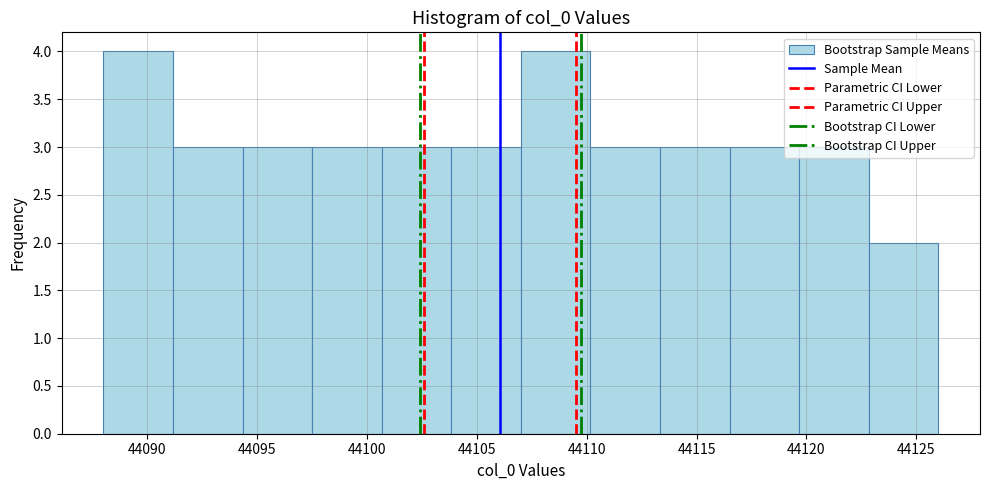

Reading left to right, list every bar in this chart as the range it spans on the x-axis followed by its height. Neither the bar edges nor the heights are printed on the chart, so give them approximately, as read against the axes.

44088.0 to 44091.0: 4
44091.0 to 44094.5: 3
44094.5 to 44097.5: 3
44097.5 to 44100.5: 3
44100.5 to 44104.0: 3
44104.0 to 44107.0: 3
44107.0 to 44110.0: 4
44110.0 to 44113.5: 3
44113.5 to 44116.5: 3
44116.5 to 44119.5: 3
44119.5 to 44123.0: 3
44123.0 to 44126.0: 2